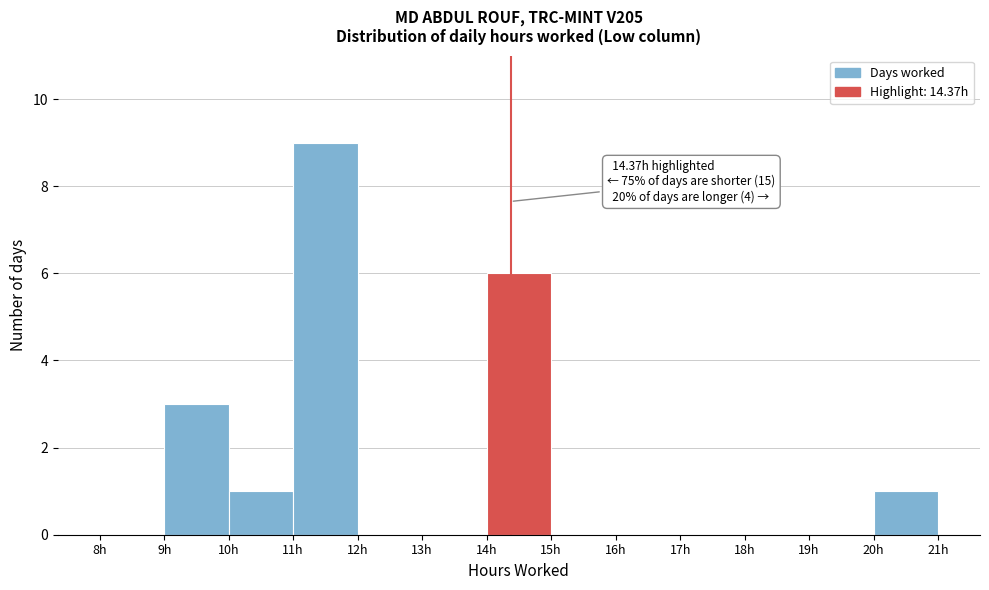

Which range on the x-axis has the tallest bar?

11 to 12